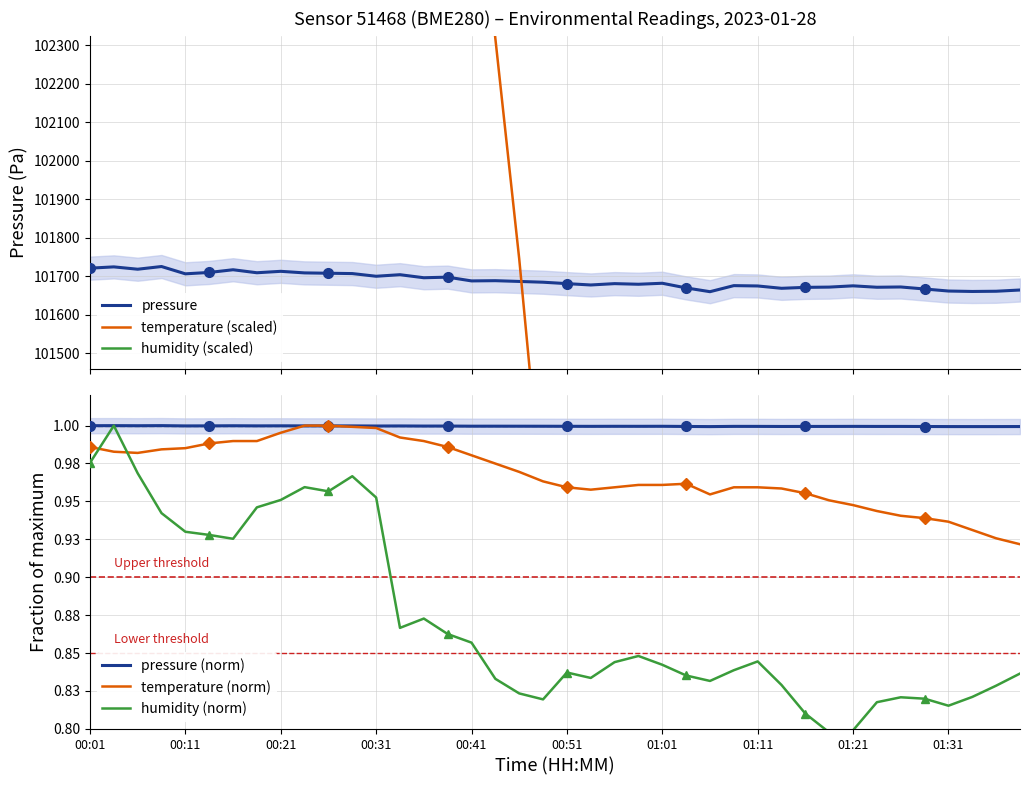

What is the total value across all series at 29?

309914.6